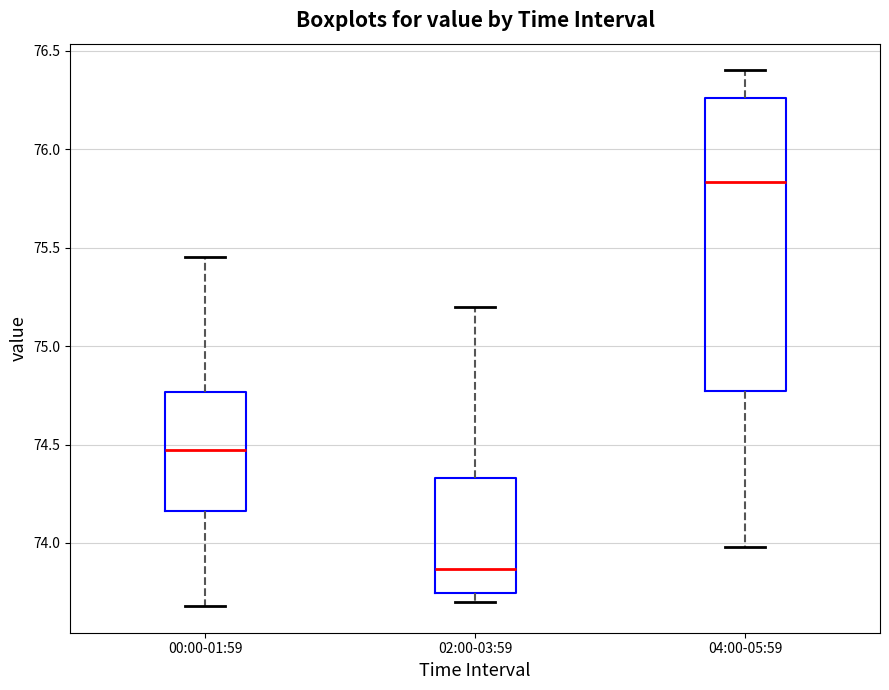

Reading left to right, read every box against the y-axis: the position of its median line, the range the box covers, and the ends of its whiskers. The values are not printed on the chart, so give them approximately, as read against the axis.

00:00-01:59: median 74.45, box 74.15 to 74.75, whiskers 73.70 to 75.45
02:00-03:59: median 73.85, box 73.75 to 74.35, whiskers 73.70 to 75.20
04:00-05:59: median 75.85, box 74.75 to 76.25, whiskers 74.00 to 76.40